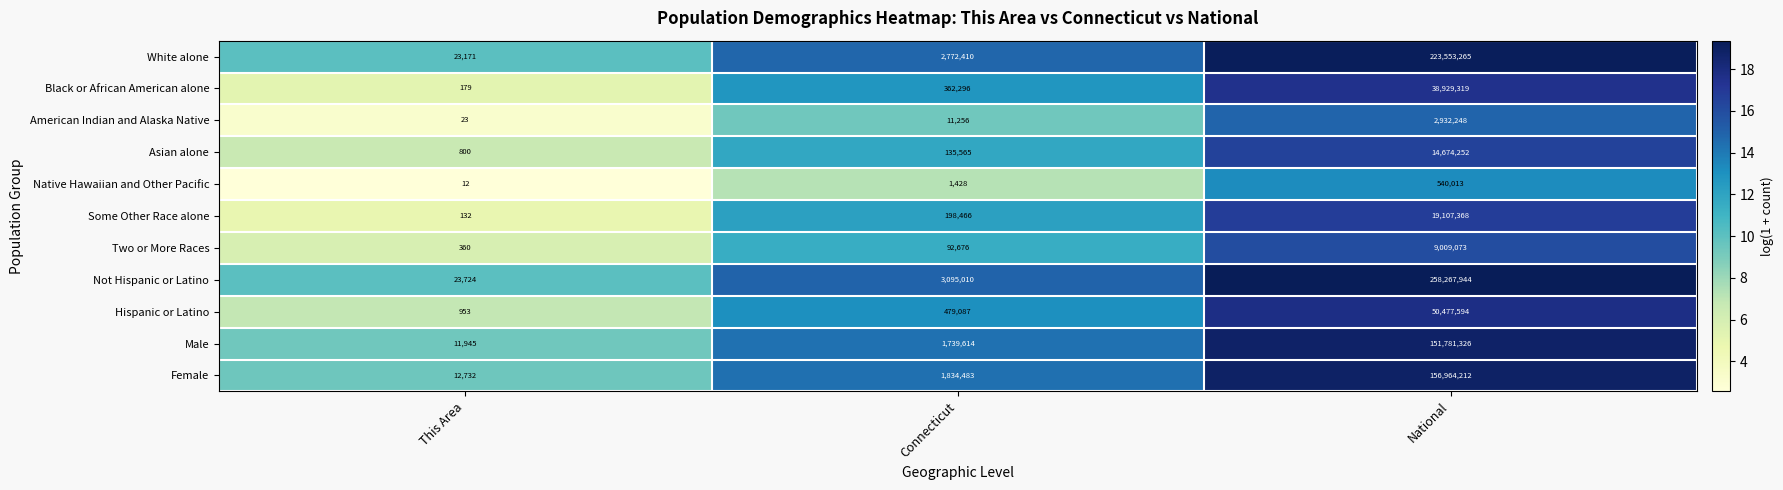

True or false: Male has a value of 18351 at This Area.

False